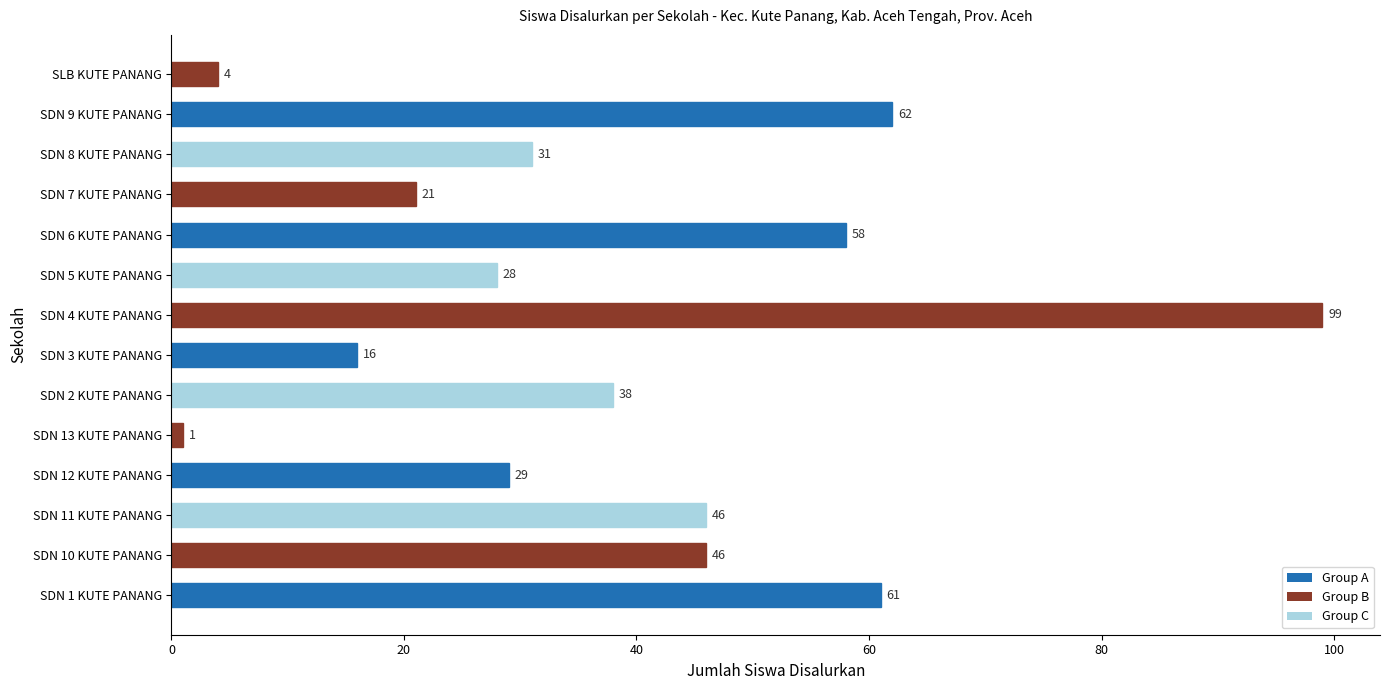

True or false: the data shows 29 at SDN 7 KUTE PANANG.

False